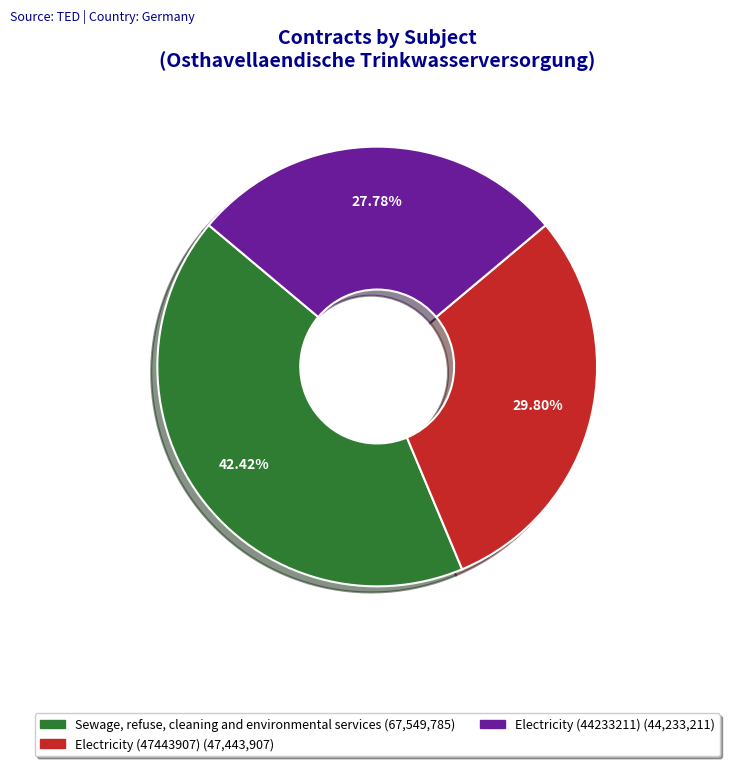

What is the total percentage of Electricity (44233211) and Sewage, refuse, cleaning and environmental services?

70.2%